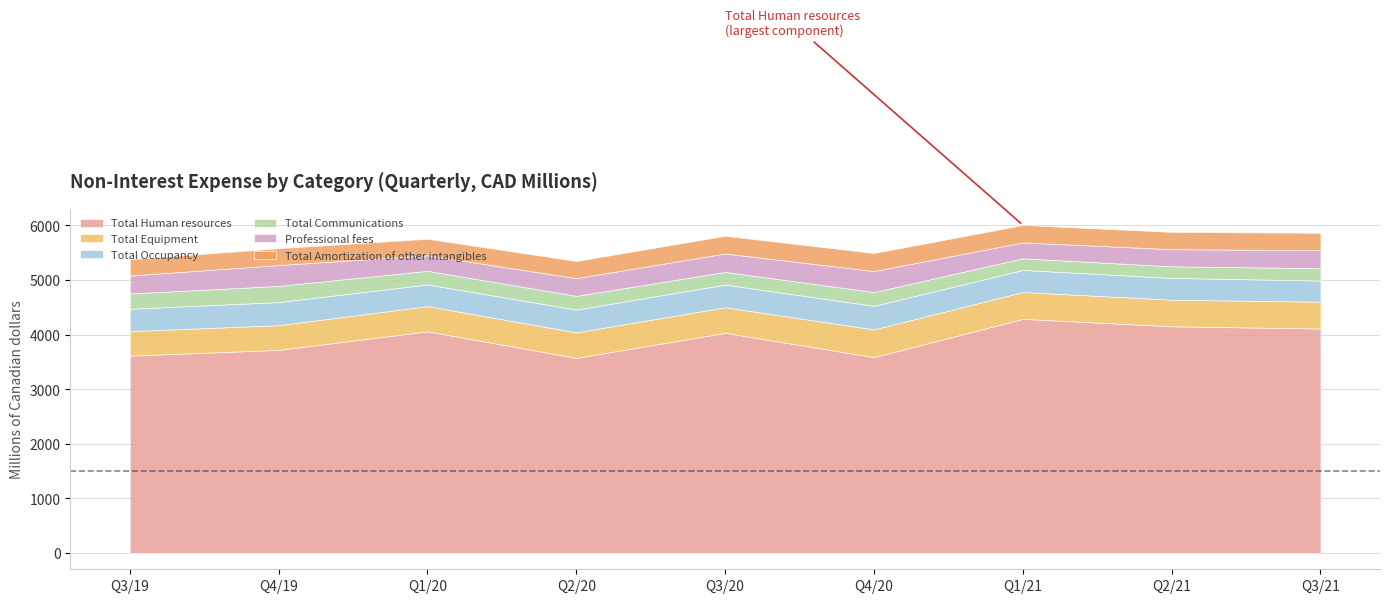

How many categories are shown in the chart?

9